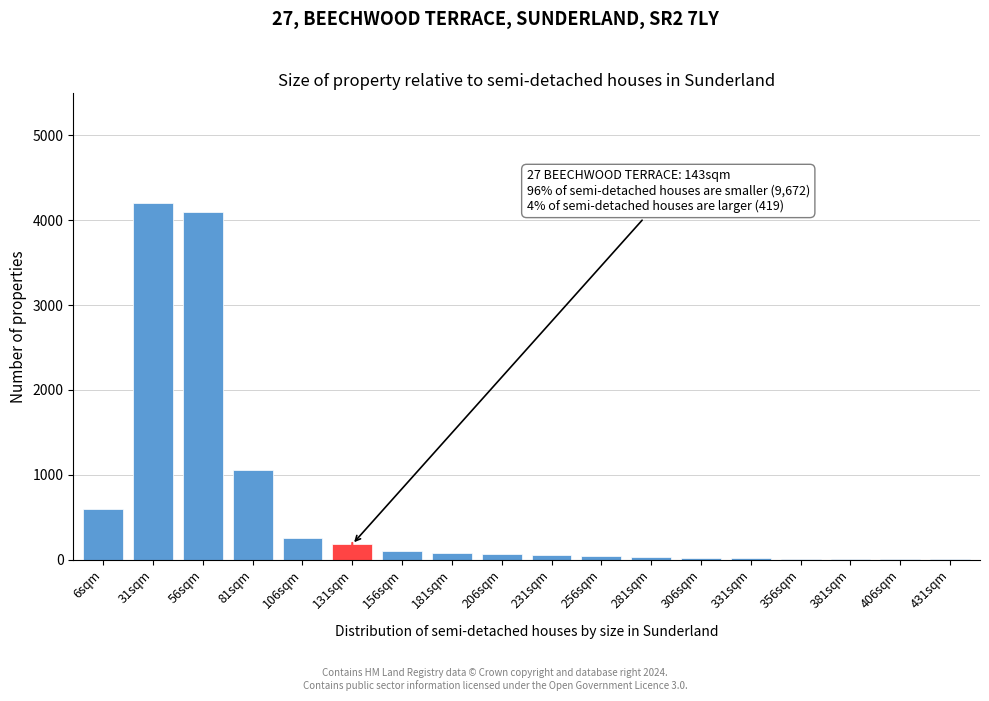

At which label is the value closest to 2103?

81sqm